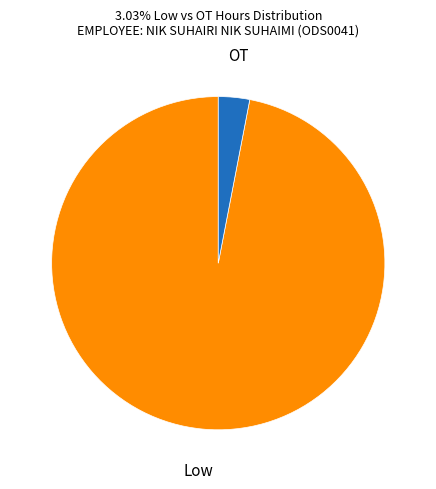

Between OT and Low, which is larger?

Low